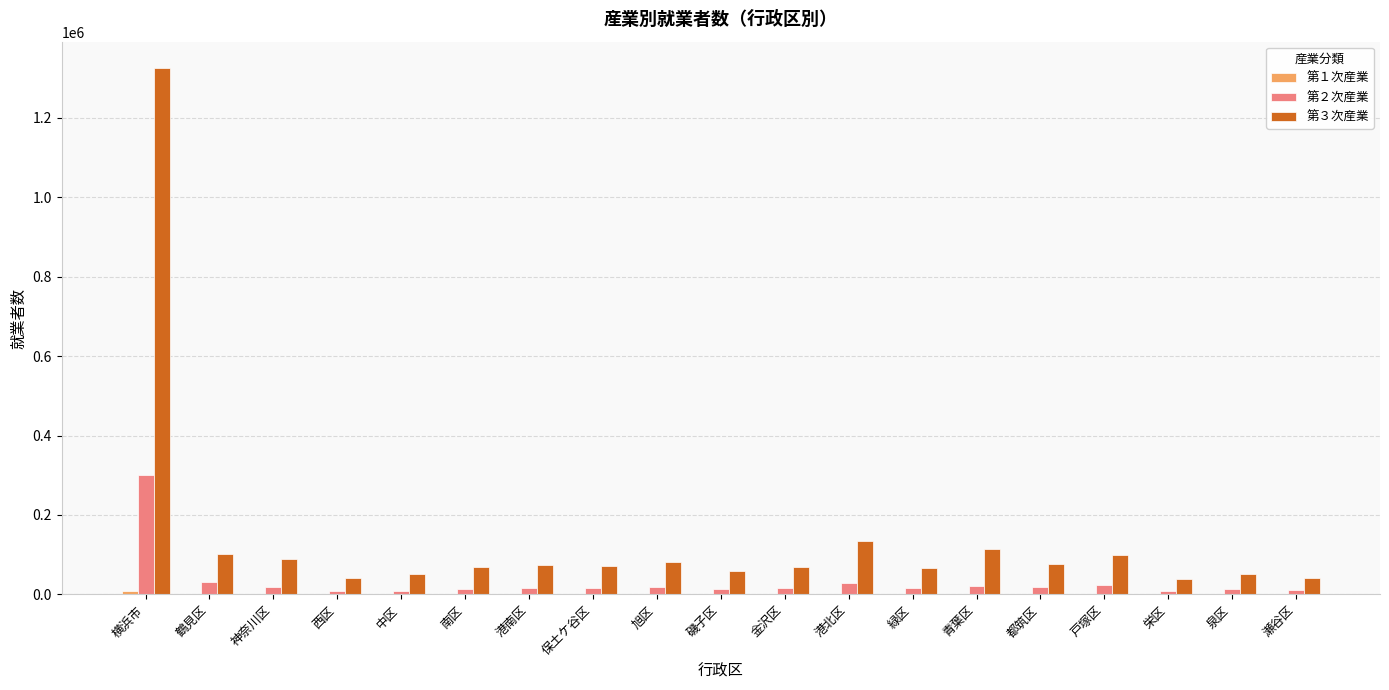

Is it true that 第３次産業 equals 75532 at 港北区?

False